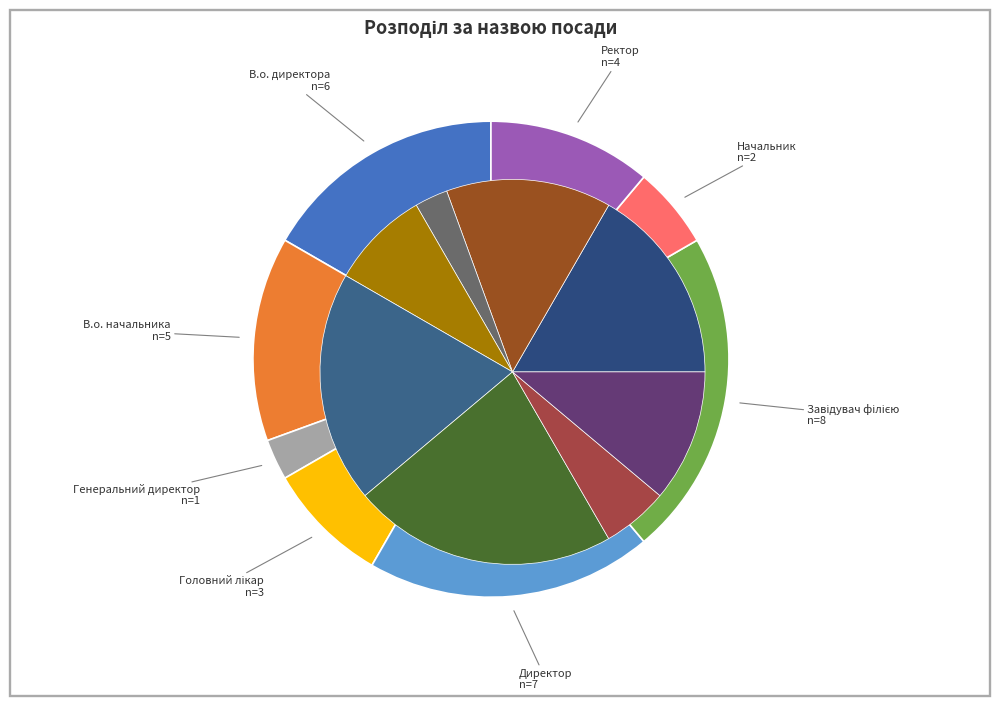

How many slices are in this pie chart?

8